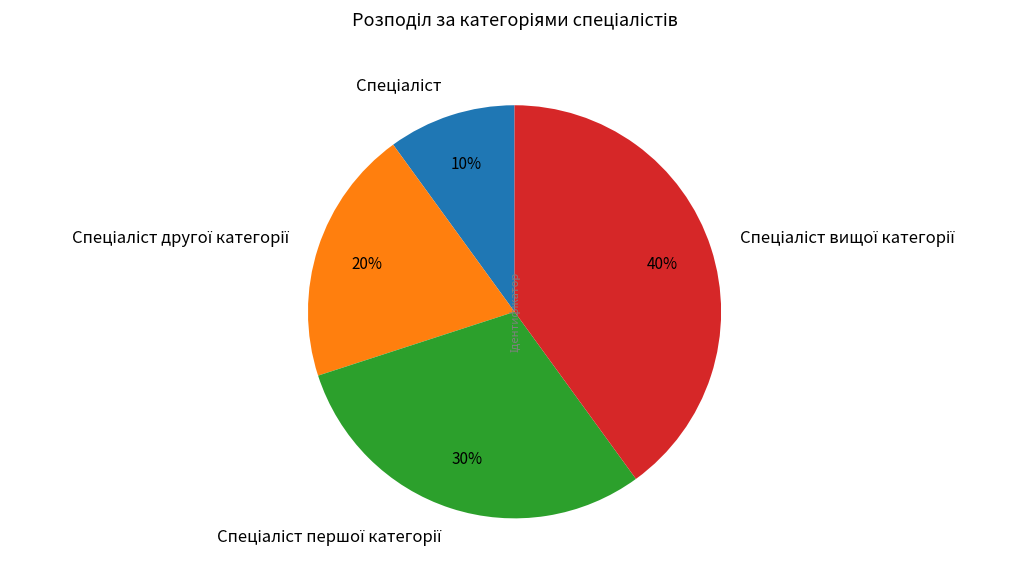

Is there a majority slice in this chart?

No